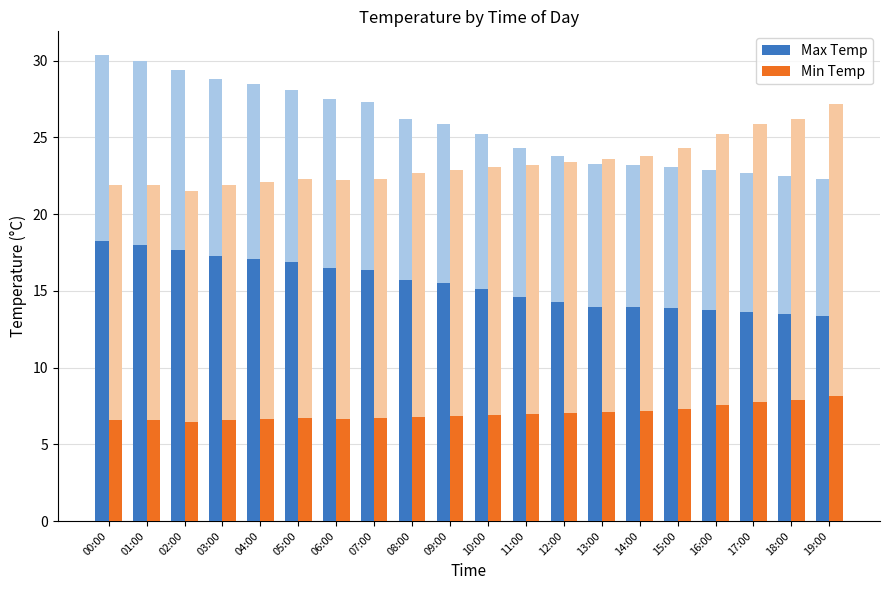

Where is Min Temp nearest to the value 7?

12:00